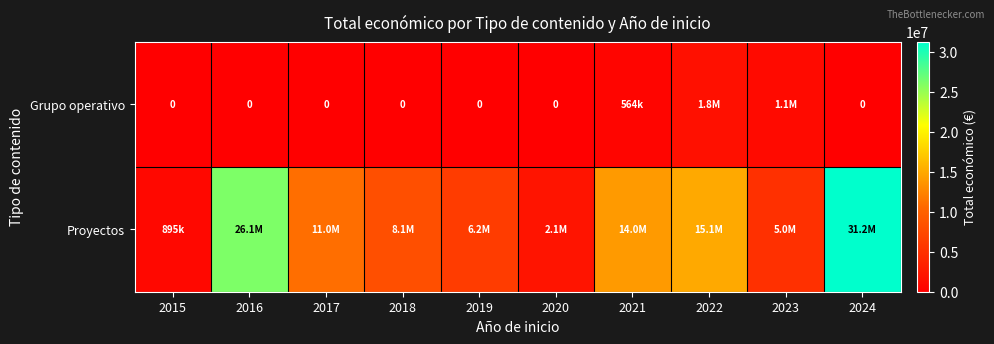

Where is Grupo operativo nearest to the value 881527?

2023